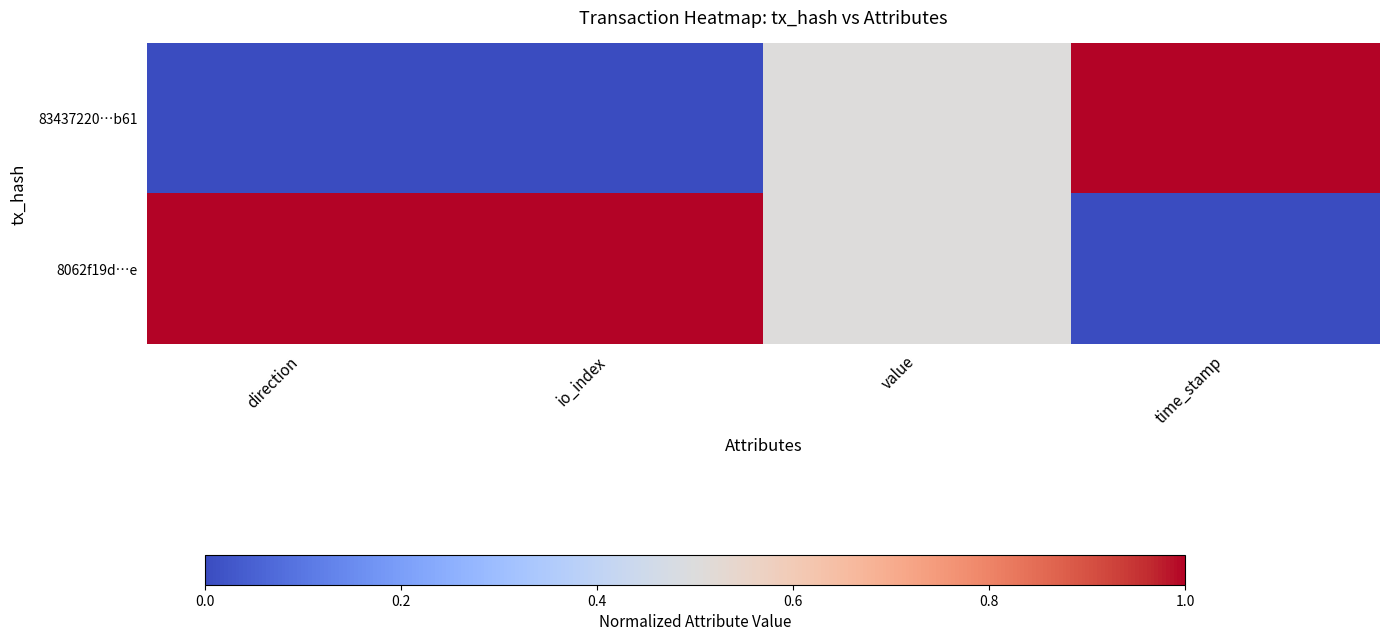

Rank the series by their maximum value, from highest to lowest.

83437220…b61, 8062f19d…e